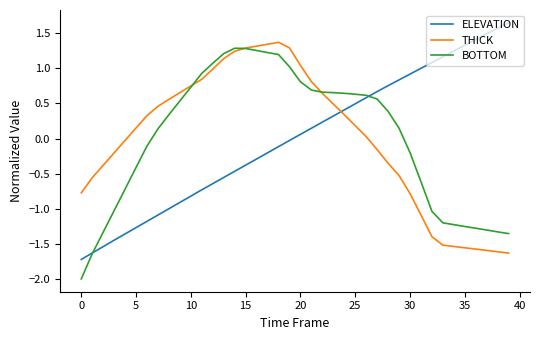

What is the lowest value of the ELEVATION series?

-1.7